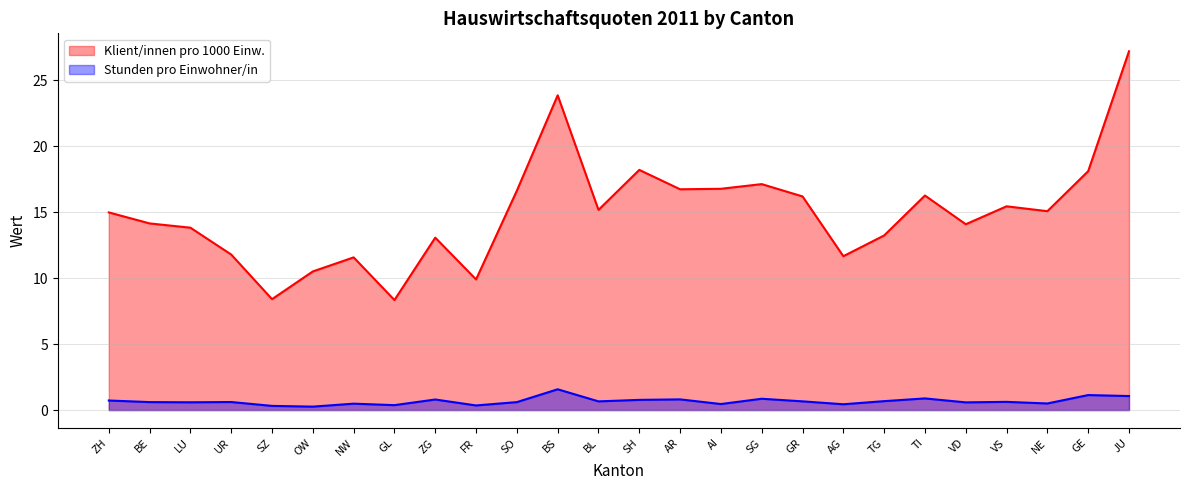

Which series has the largest total across all categories?

Klient/innen pro 1000 Einw.